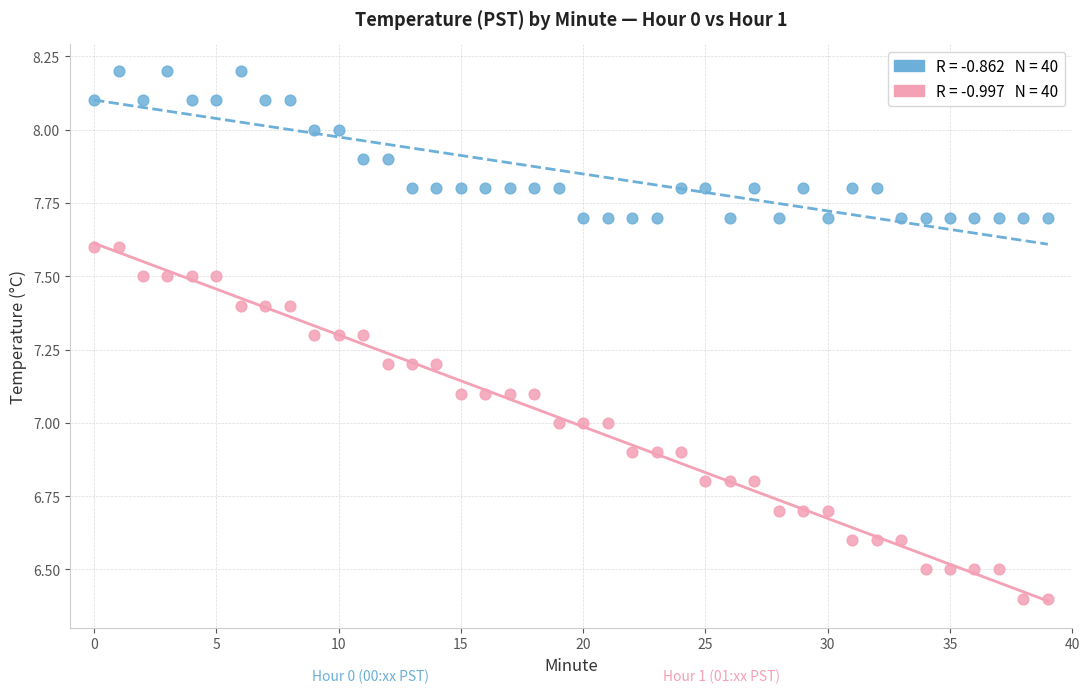

Across all data points, what is the range of Y values (max minus min)?

1.8